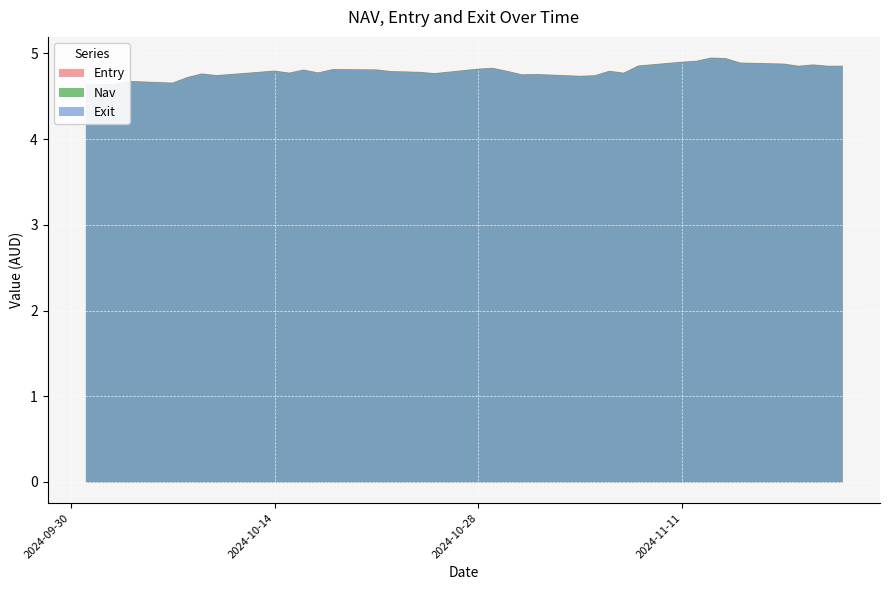

What is the difference between the second highest and second lowest values in the Exit series?

0.3